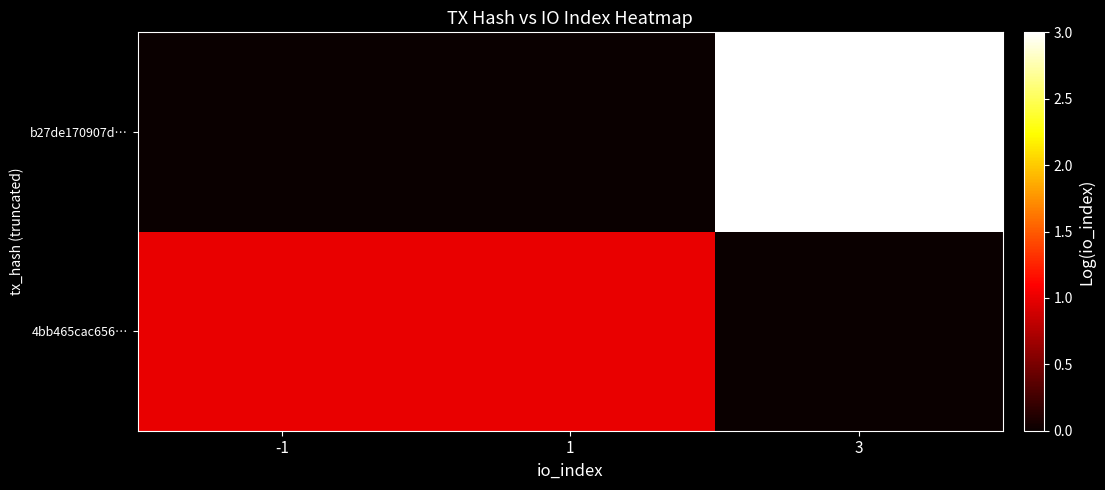

What is the difference between the highest and lowest values at 1?

1